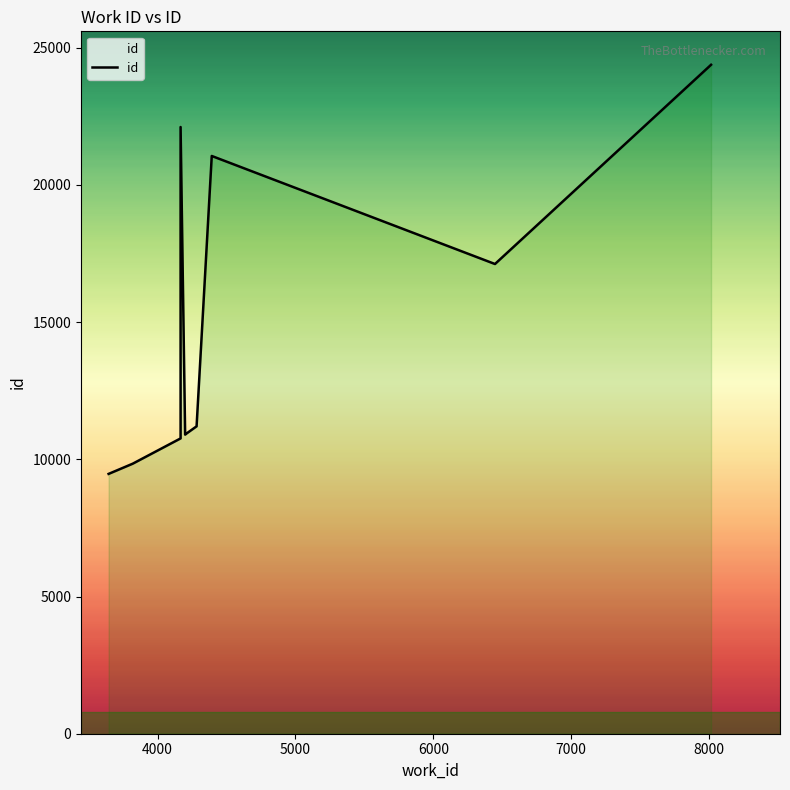

What is the difference between the second highest and second lowest values?

12268